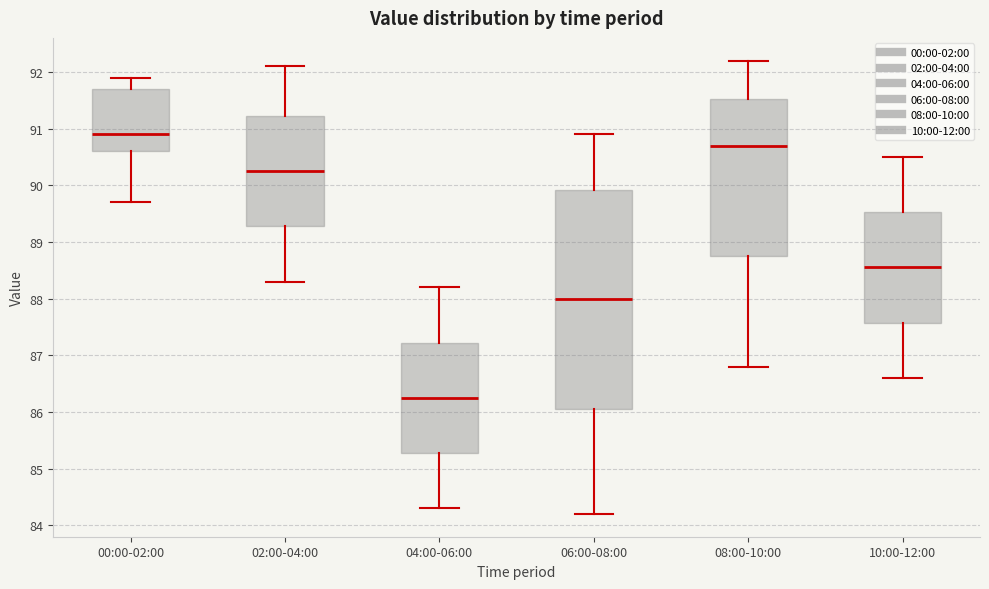

Where does the lower whisker of the box for 08:00-10:00 end on the y-axis? The values are not printed on the chart, so give them approximately, as read against the axis.

86.8